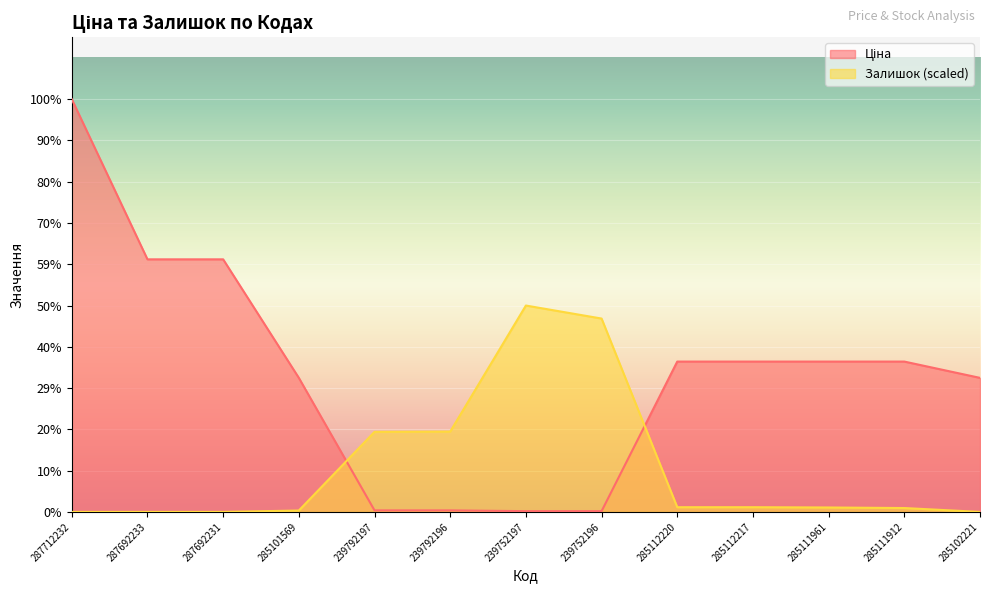

Which series changed the most between 239752197 and 285112217?

Залишок (scaled)